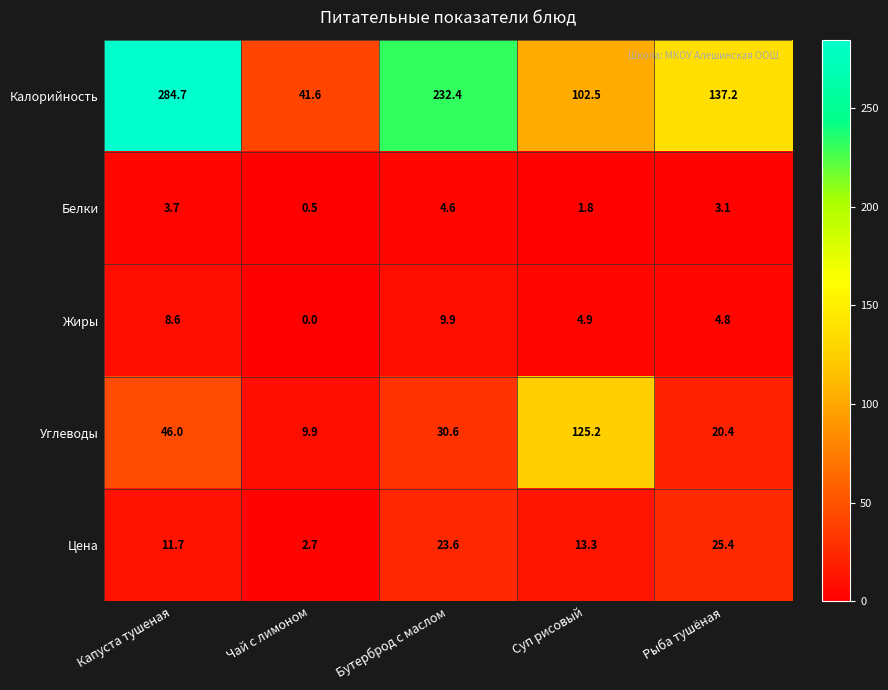

Rank the series at Суп рисовый from lowest to highest value.

Белки, Жиры, Цена, Калорийность, Углеводы